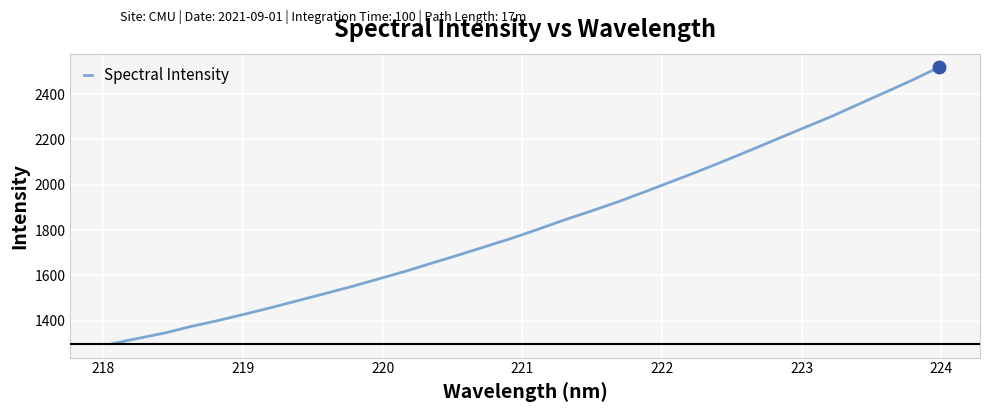

What is the smallest value displayed?

1297.6